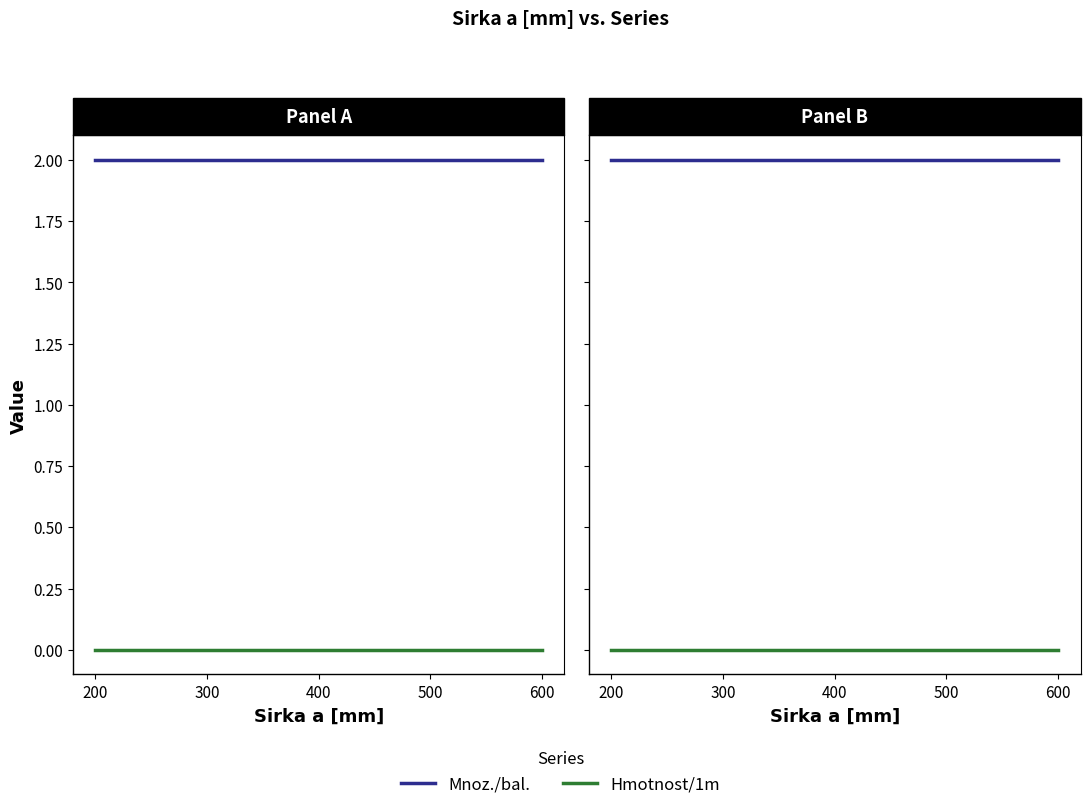

True or false: Mnoz./bal. and Hmotnost/1m intersect in this chart.

False